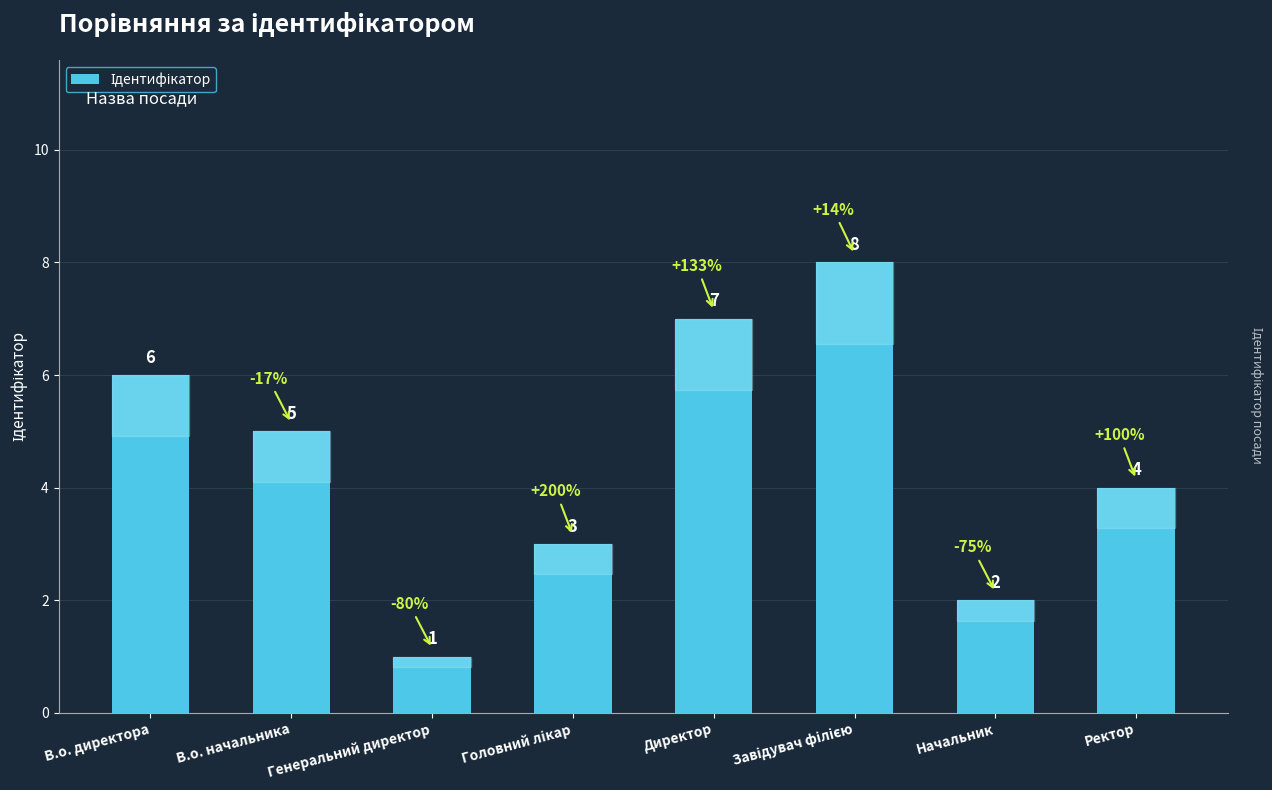

What is the difference between the second highest and second lowest values?

5